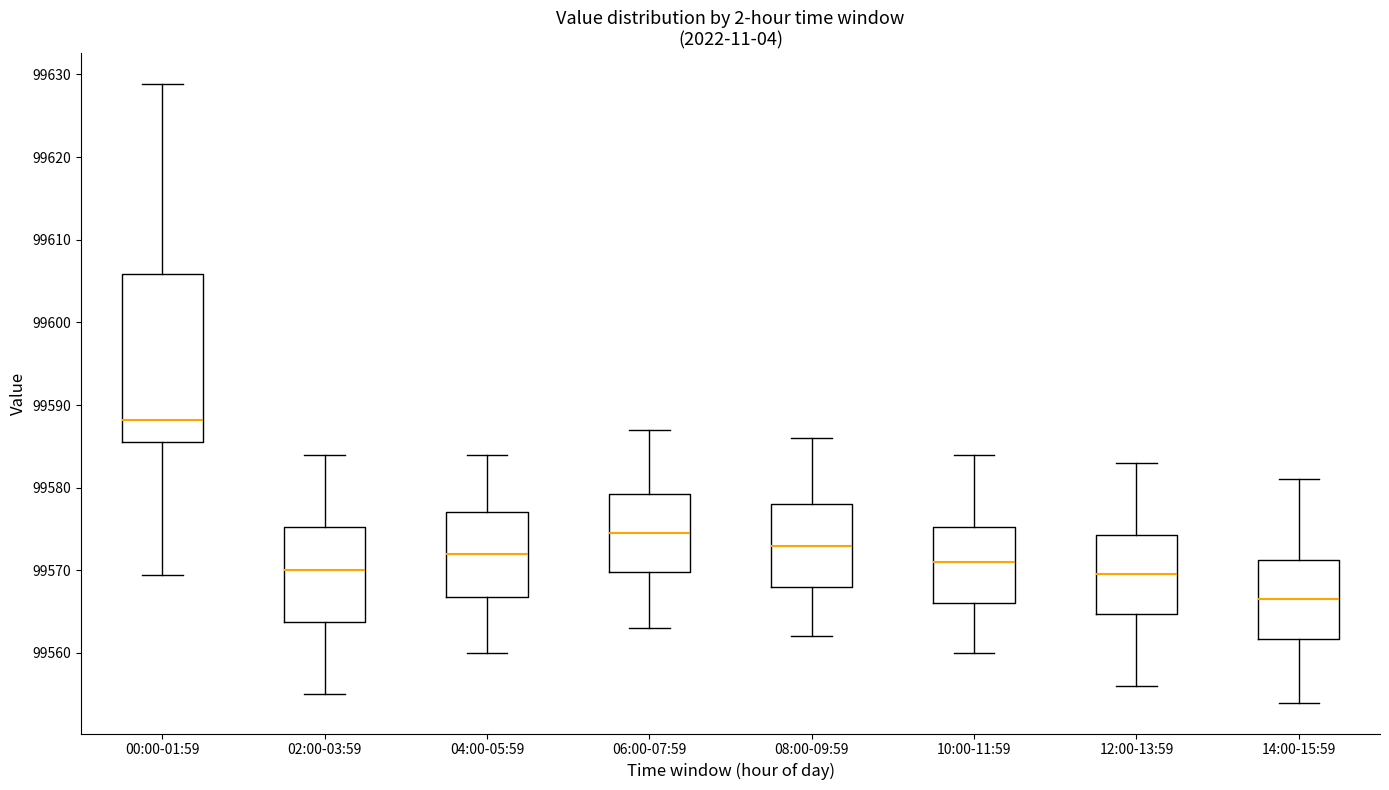

Where does the median line of the box for 10:00-11:59 sit on the y-axis? The values are not printed on the chart, so give them approximately, as read against the axis.

99571